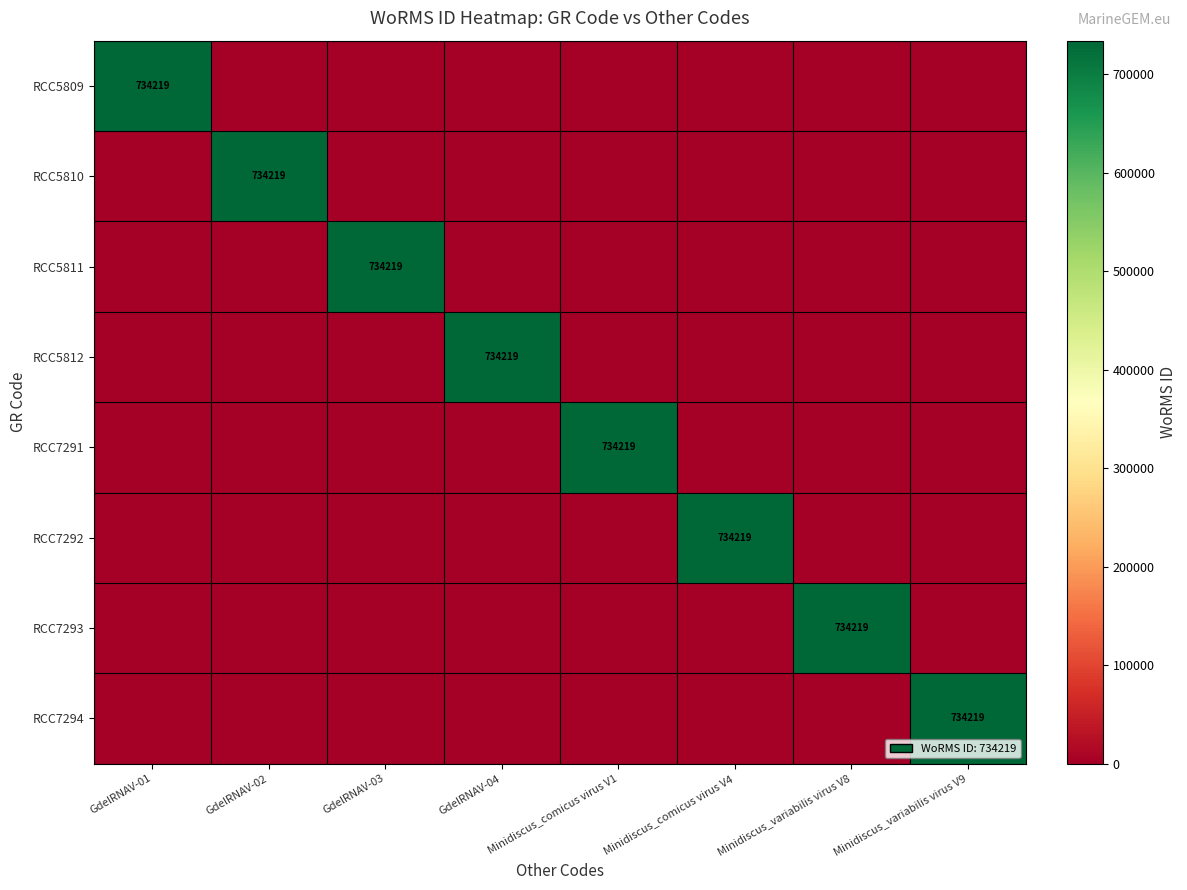

The RCC5811 series shows 461137 at GdelRNAV-03. True or false?

False